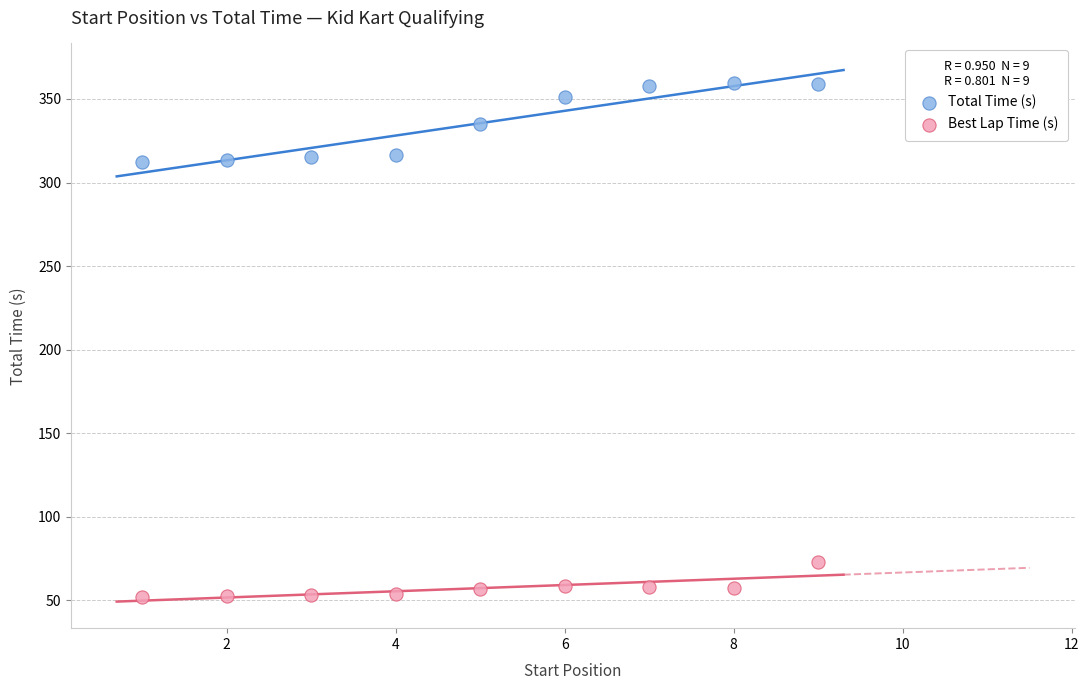

Which series has the widest spread of Y values?

Total Time (s)